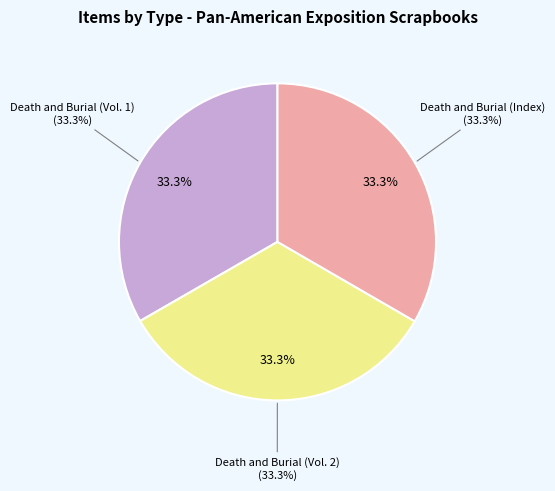

To the nearest percent, what percentage of the pie is Death and Burial (Vol. 1)?

33%